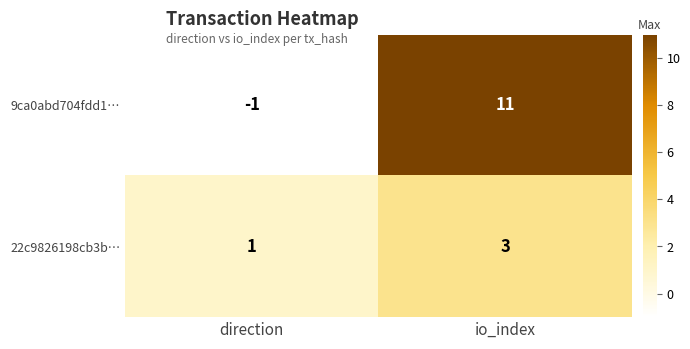

Rank the categories by 9ca0abd704fdd1… value from lowest to highest.

direction, io_index